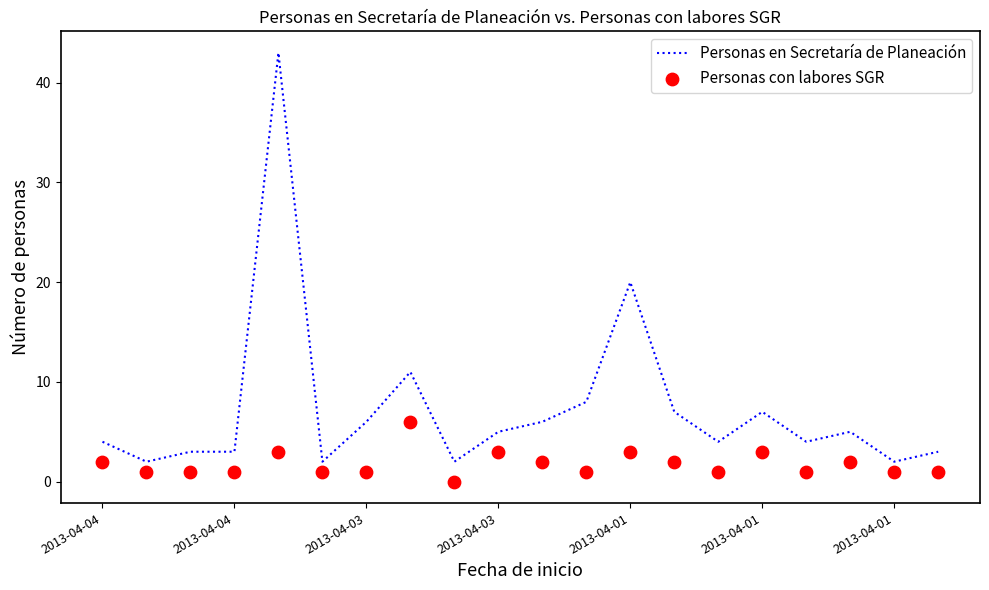

Which series has the widest spread of Y values?

Personas en Secretaría de Planeación